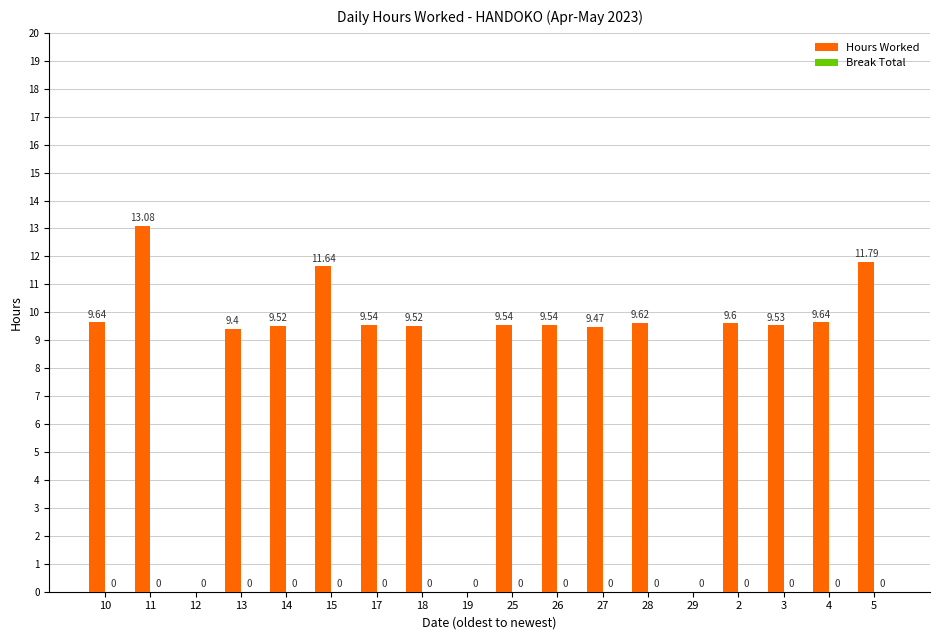

Are the bars horizontal?

No